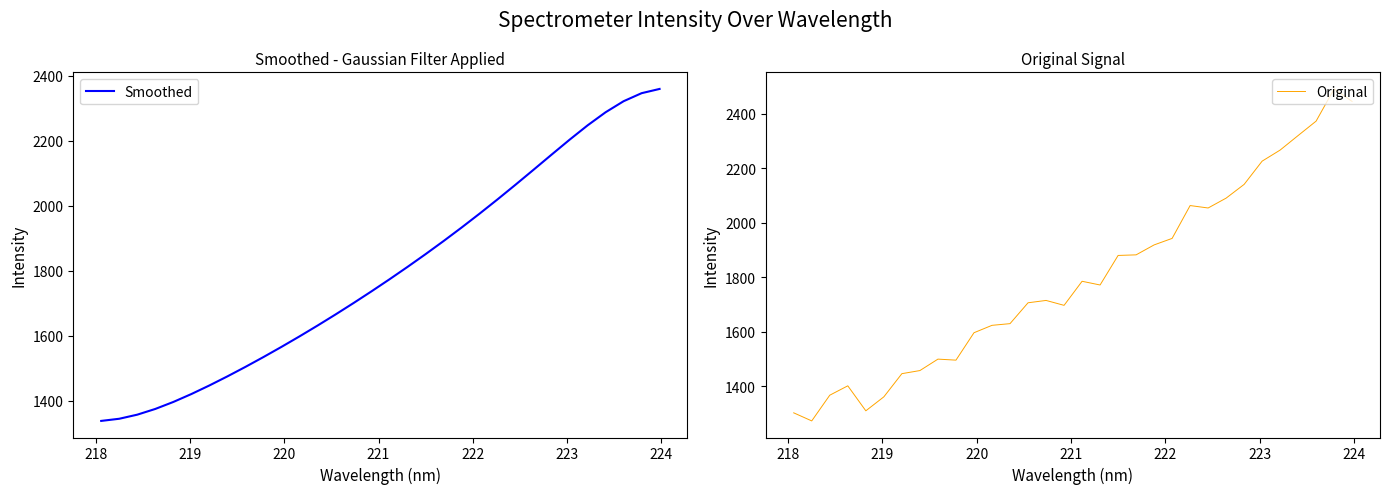

What is the sum of all Smoothed values?

57441.5